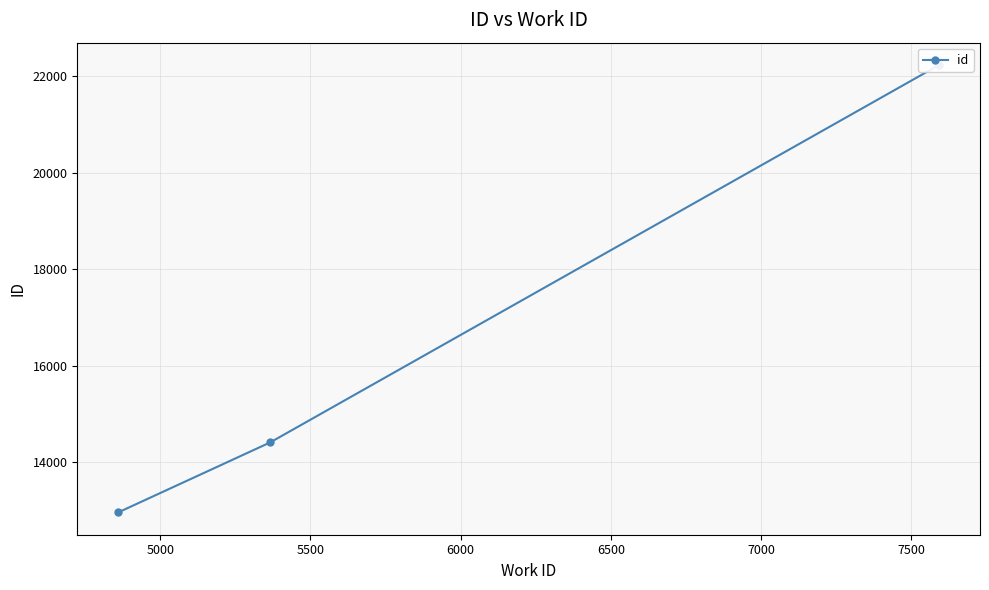

What is the minimum value shown in the chart?

12957